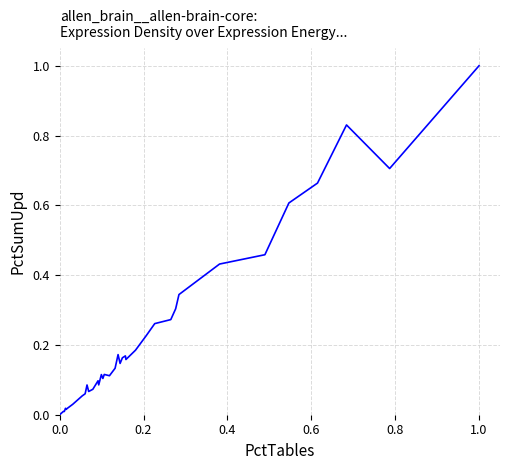

What is the maximum value shown in the chart?

1.0